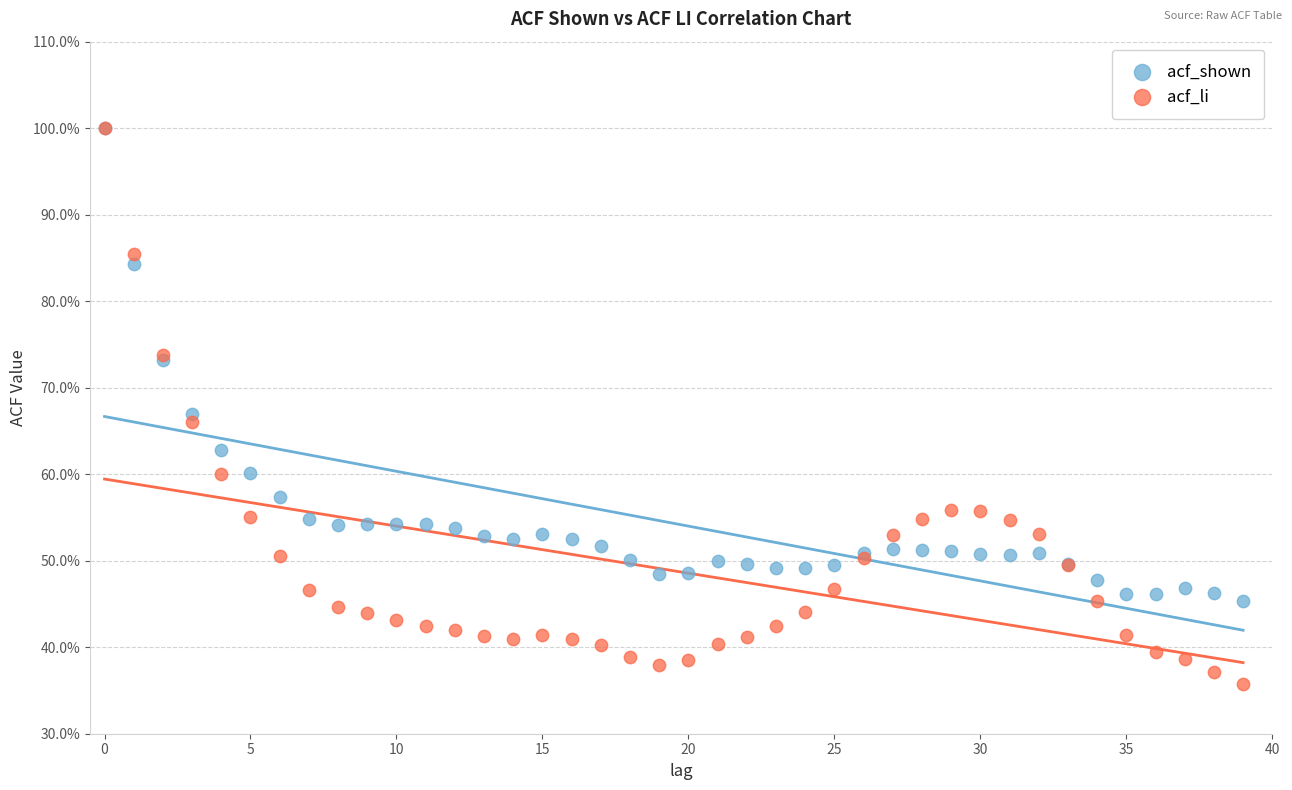

What are all the series names shown in the legend?

acf_shown, acf_li